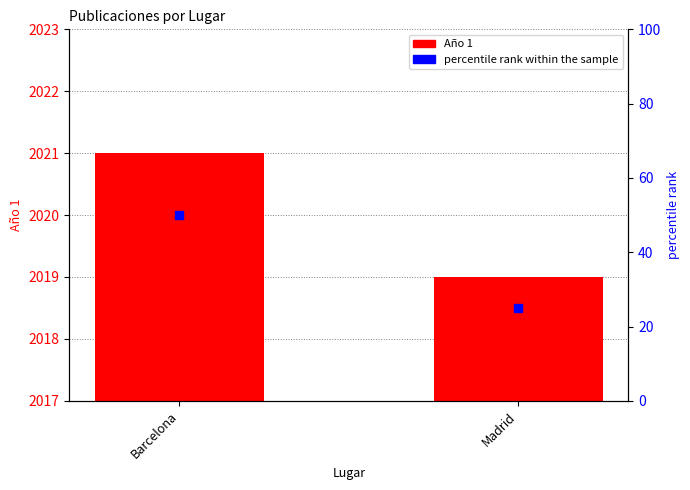

At how many categories does at least one series exceed 568?

2